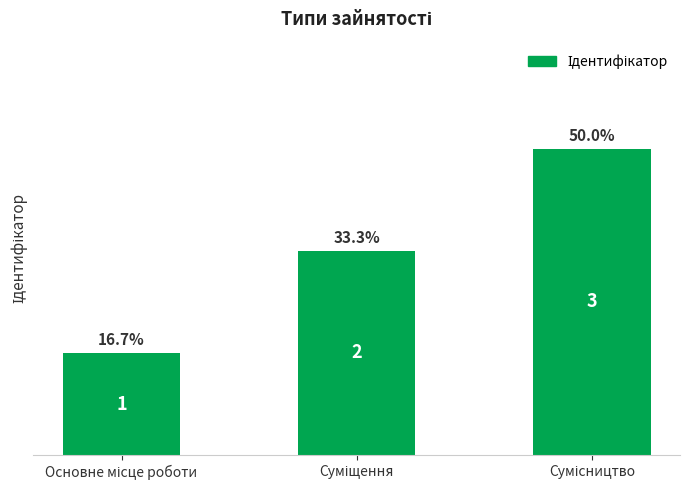

What is the sum of all values?

6